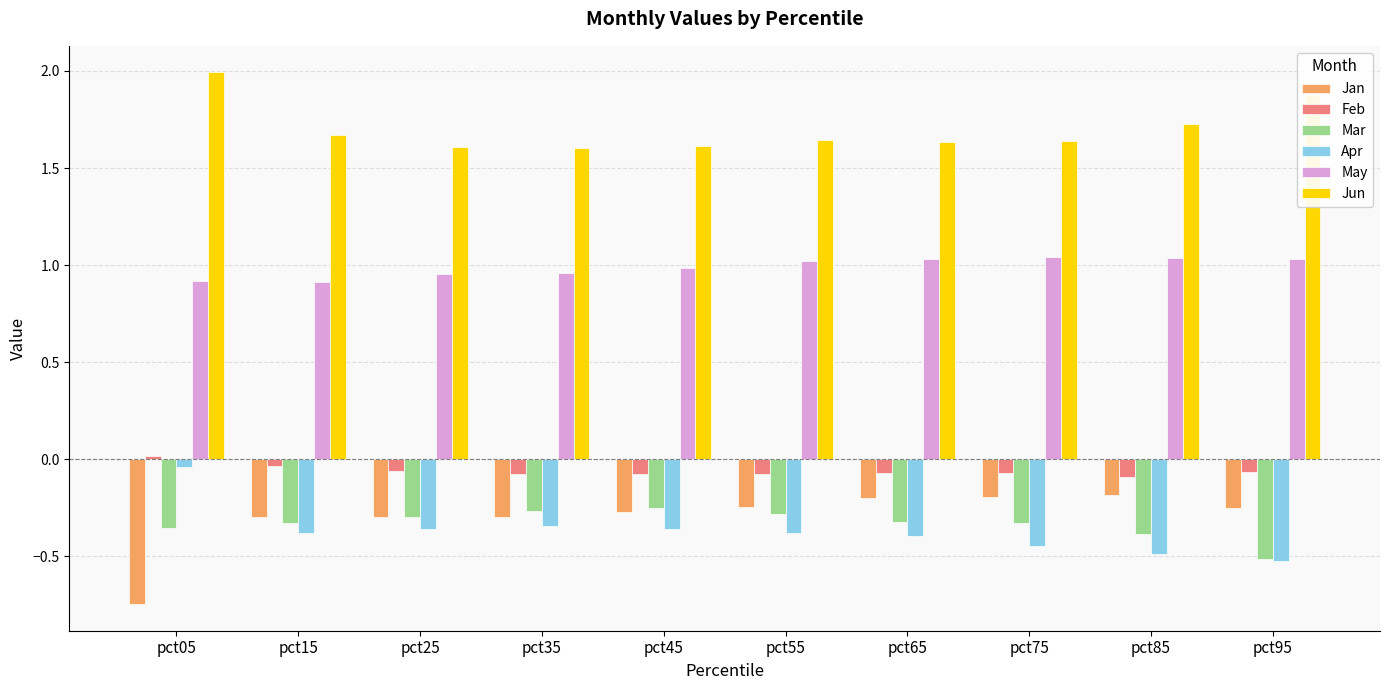

True or false: Jan has a value of -0.3 at pct65.

False